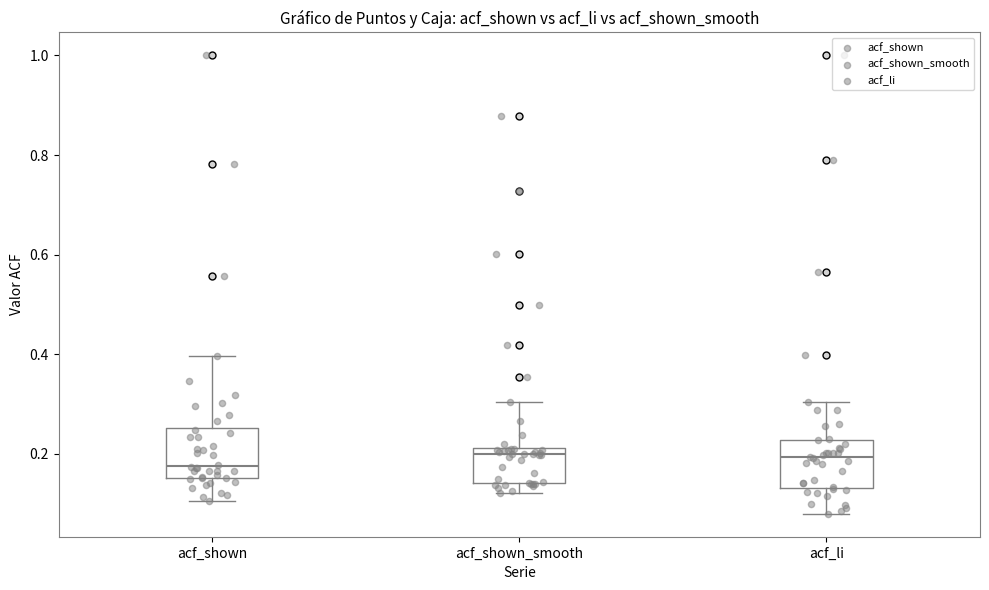

Reading left to right, read every box against the y-axis: the position of its median line, the range the box covers, and the ends of its whiskers. The values are not printed on the chart, so give them approximately, as read against the axis.

acf_shown: median 0.18, box 0.16 to 0.26, whiskers 0.10 to 0.40
acf_shown_smooth: median 0.20, box 0.14 to 0.22, whiskers 0.12 to 0.30
acf_li: median 0.20, box 0.14 to 0.22, whiskers 0.08 to 0.30